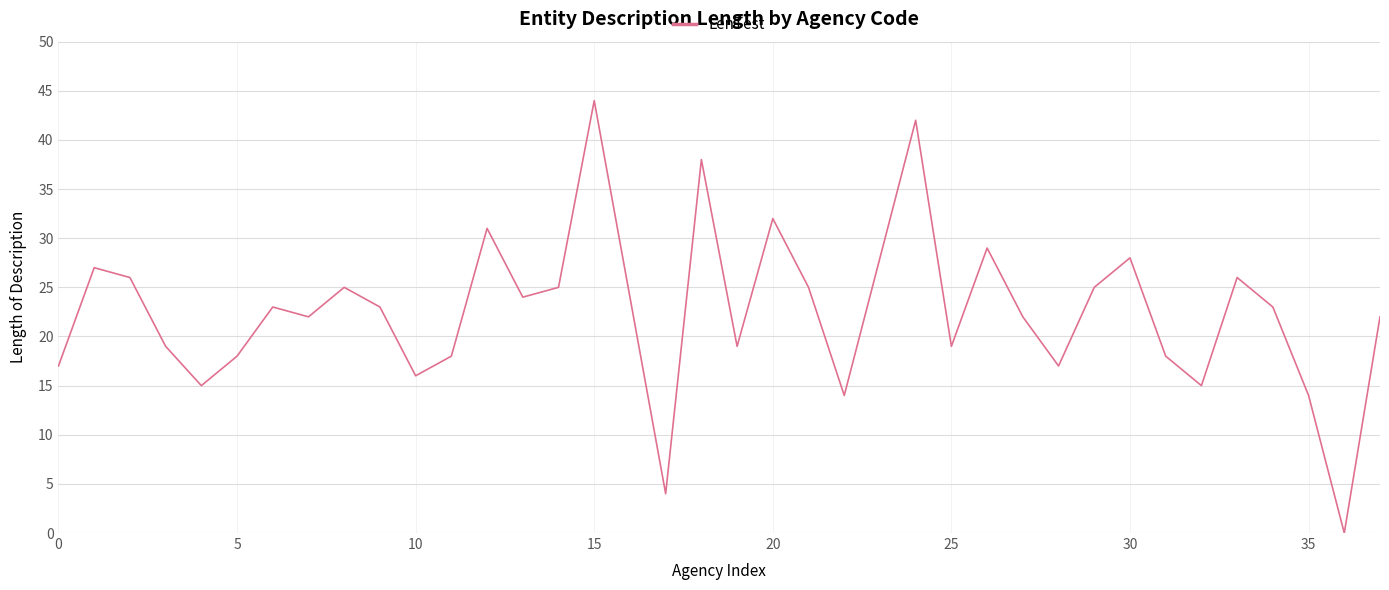

What is the greatest value displayed?

44